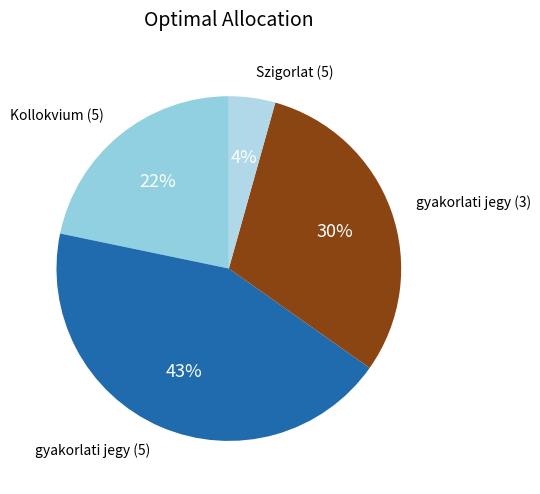

The gyakorlati jegy (5) slice represents 43% of the pie. True or false?

True